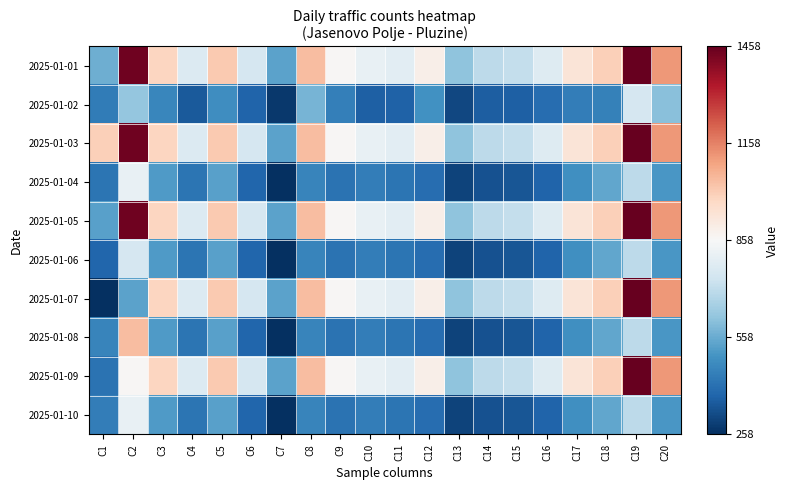

Reading right to left, what are all the values shown in this chart?

2025-01-01: C20=1117	C19=1458	C18=999	C17=936	C16=782	C15=714	C14=701	C13=617	C12=893	C11=793	C10=815	C9=865	C8=1043	C7=536	C6=757	C5=1017	C4=777	C3=986	C2=1440	C1=565
2025-01-02: C20=607	C19=758	C18=454	C17=444	C16=403	C15=370	C14=364	C13=314	C12=494	C11=373	C10=370	C9=449	C8=580	C7=278	C6=376	C5=484	C4=356	C3=466	C2=625	C1=437
2025-01-03: C20=1117	C19=1458	C18=999	C17=936	C16=782	C15=714	C14=701	C13=617	C12=893	C11=793	C10=815	C9=865	C8=1043	C7=536	C6=757	C5=1017	C4=777	C3=986	C2=1440	C1=1002
2025-01-04: C20=510	C19=700	C18=545	C17=492	C16=379	C15=344	C14=337	C13=303	C12=399	C11=420	C10=445	C9=416	C8=463	C7=258	C6=381	C5=533	C4=421	C3=520	C2=815	C1=421
2025-01-05: C20=1117	C19=1458	C18=999	C17=936	C16=782	C15=714	C14=701	C13=617	C12=893	C11=793	C10=815	C9=865	C8=1043	C7=536	C6=757	C5=1017	C4=777	C3=986	C2=1440	C1=533
2025-01-06: C20=510	C19=700	C18=545	C17=492	C16=379	C15=344	C14=337	C13=303	C12=399	C11=420	C10=445	C9=416	C8=463	C7=258	C6=381	C5=533	C4=421	C3=520	C2=757	C1=381
2025-01-07: C20=1117	C19=1458	C18=999	C17=936	C16=782	C15=714	C14=701	C13=617	C12=893	C11=793	C10=815	C9=865	C8=1043	C7=536	C6=757	C5=1017	C4=777	C3=986	C2=536	C1=258
2025-01-08: C20=510	C19=700	C18=545	C17=492	C16=379	C15=344	C14=337	C13=303	C12=399	C11=420	C10=445	C9=416	C8=463	C7=258	C6=381	C5=533	C4=421	C3=520	C2=1043	C1=463
2025-01-09: C20=1117	C19=1458	C18=999	C17=936	C16=782	C15=714	C14=701	C13=617	C12=893	C11=793	C10=815	C9=865	C8=1043	C7=536	C6=757	C5=1017	C4=777	C3=986	C2=865	C1=416
2025-01-10: C20=510	C19=700	C18=545	C17=492	C16=379	C15=344	C14=337	C13=303	C12=399	C11=420	C10=445	C9=416	C8=463	C7=258	C6=381	C5=533	C4=421	C3=520	C2=815	C1=445